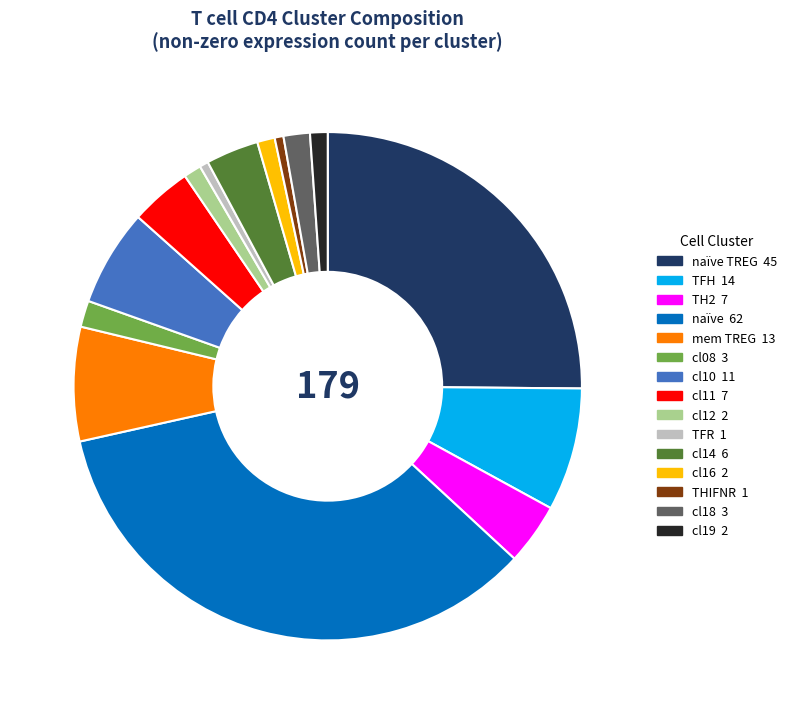

Does any single category account for the majority?

No